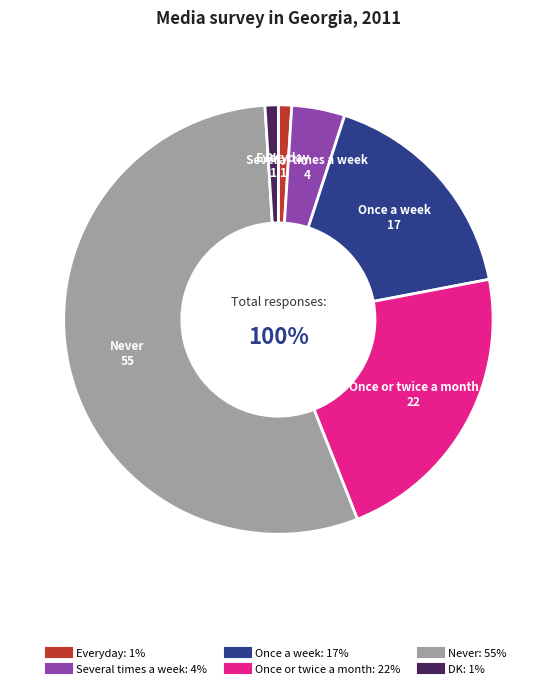

The Once or twice a month slice represents 22% of the pie. True or false?

True